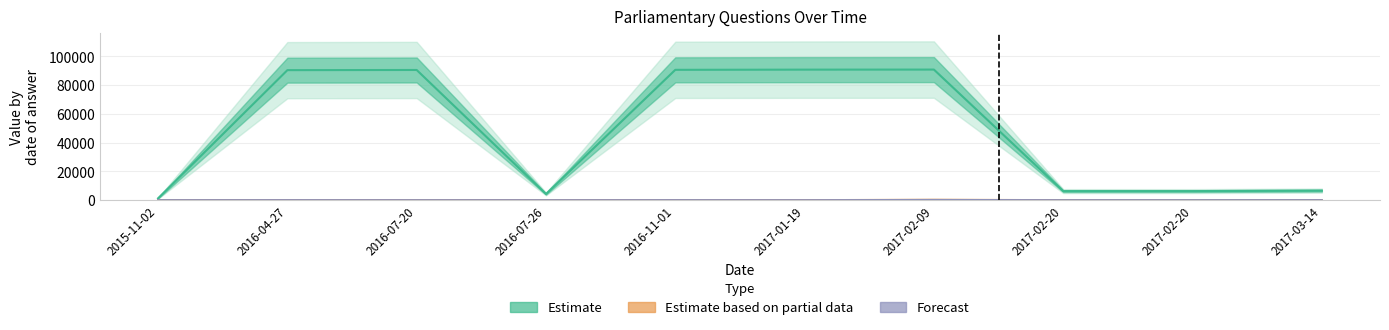

Count the number of data series in this chart.

3